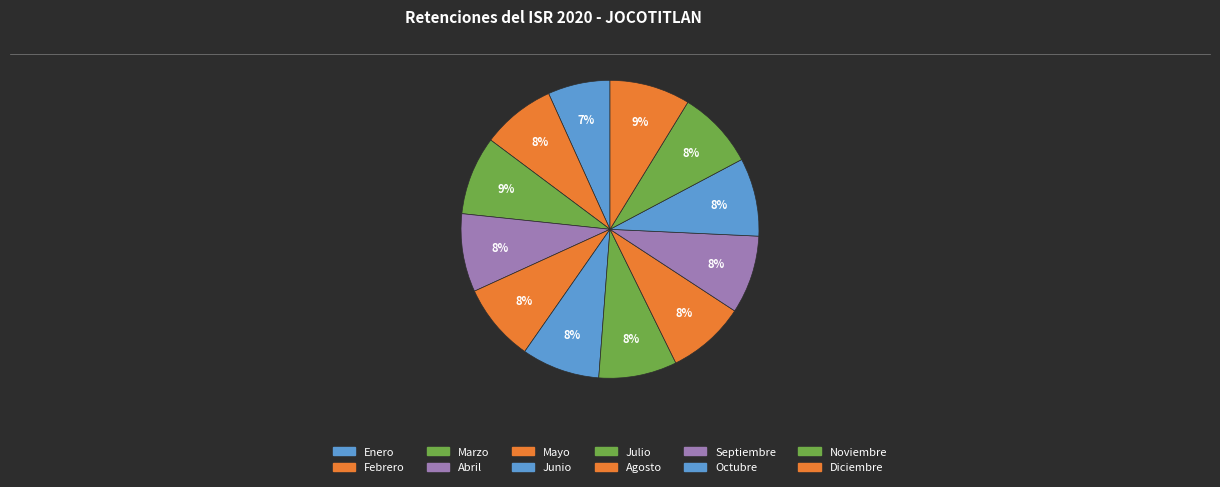

Does Junio represent more than half of the total?

No